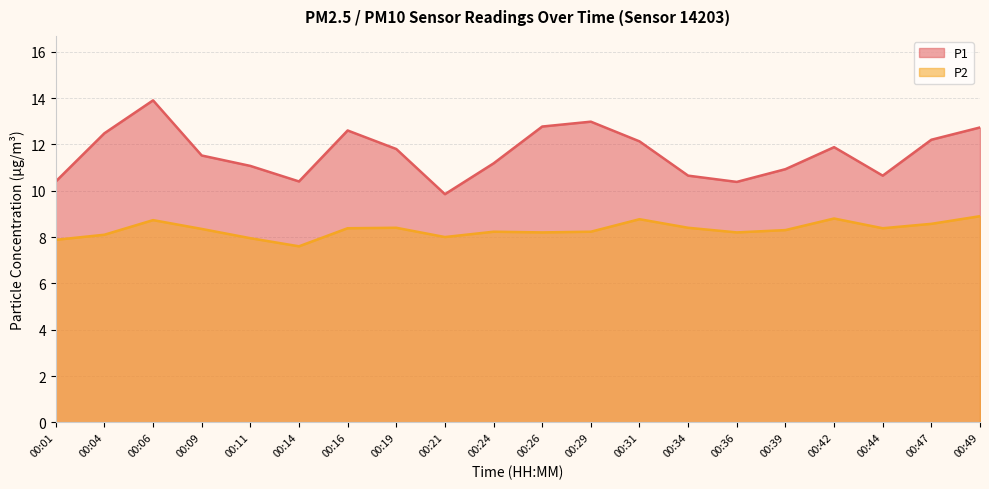

What is the difference between the maximum and second lowest values in the P1 series?

3.5